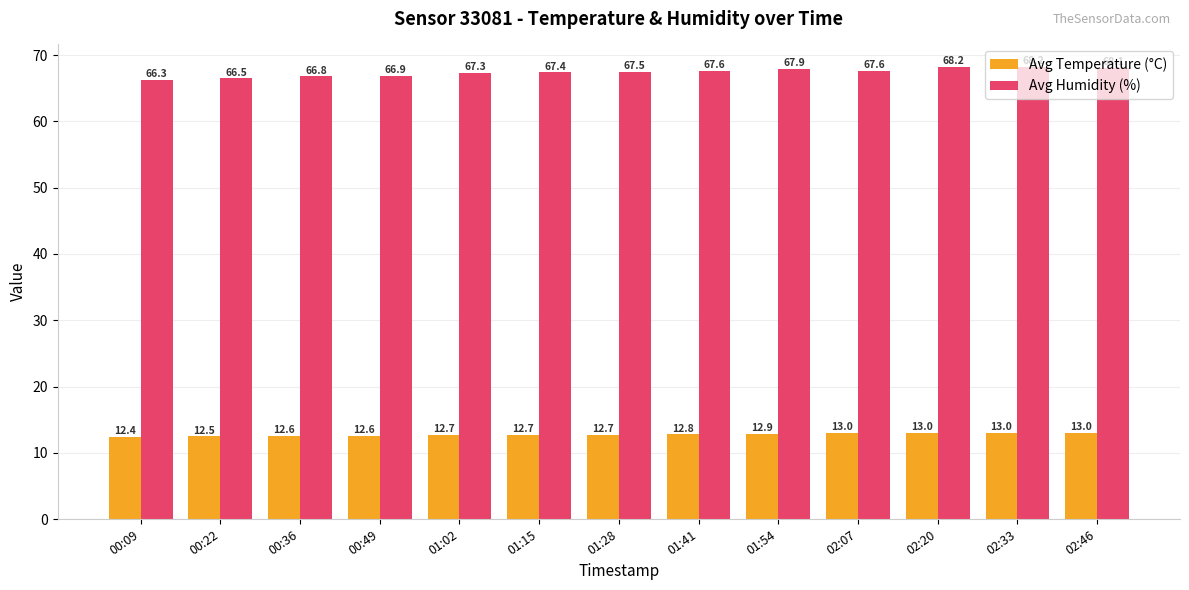

The Avg Humidity (%) series shows 38.1 at 01:54. True or false?

False